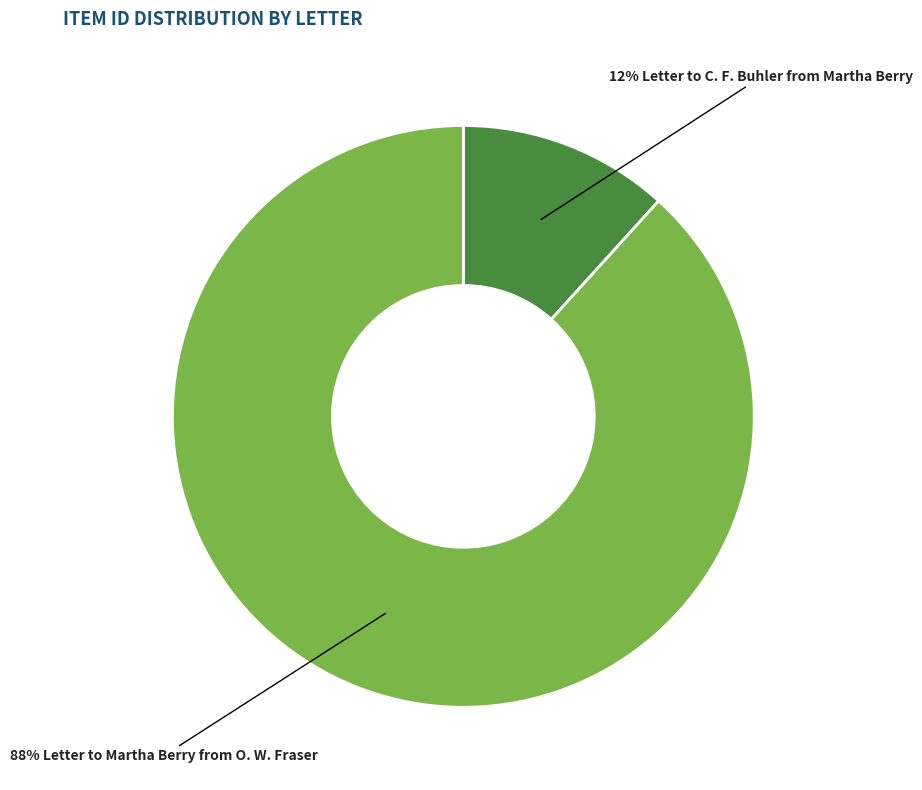

Is there any slice that represents more than half of the pie?

Yes